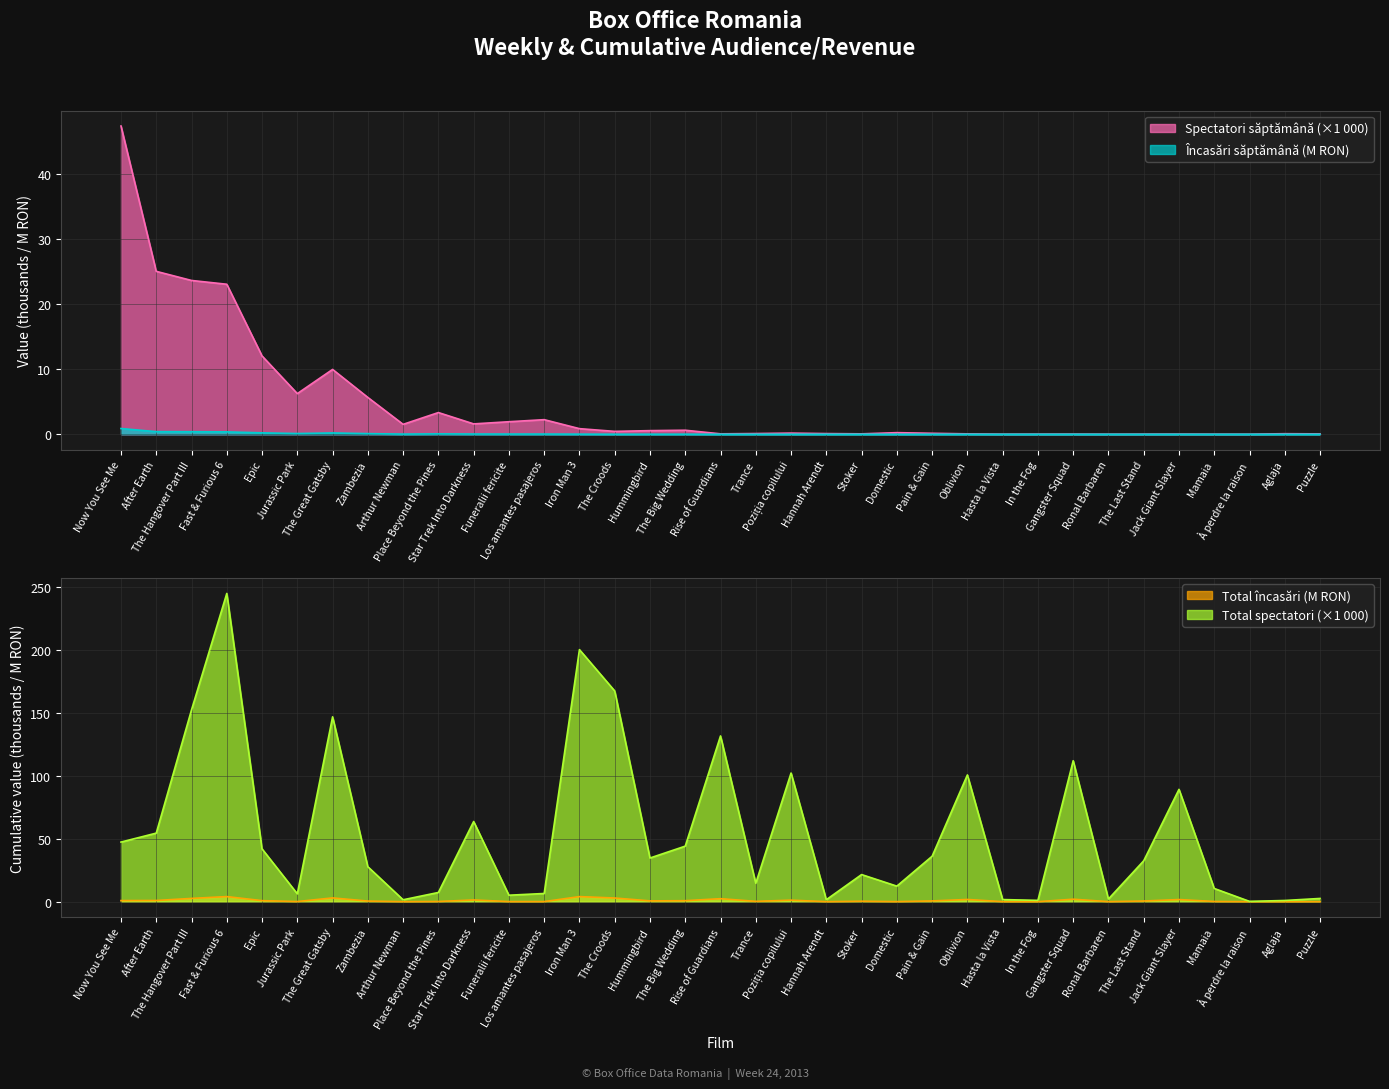

At which category does Încasări săptămână reach its first local valley?

Jurassic Park